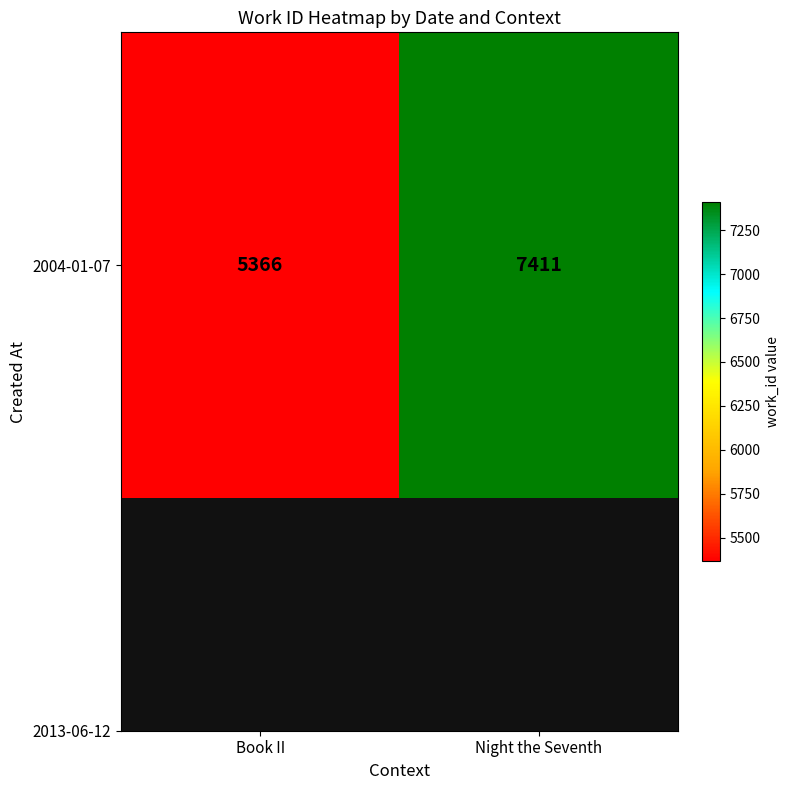

What is the smallest value displayed?

5366